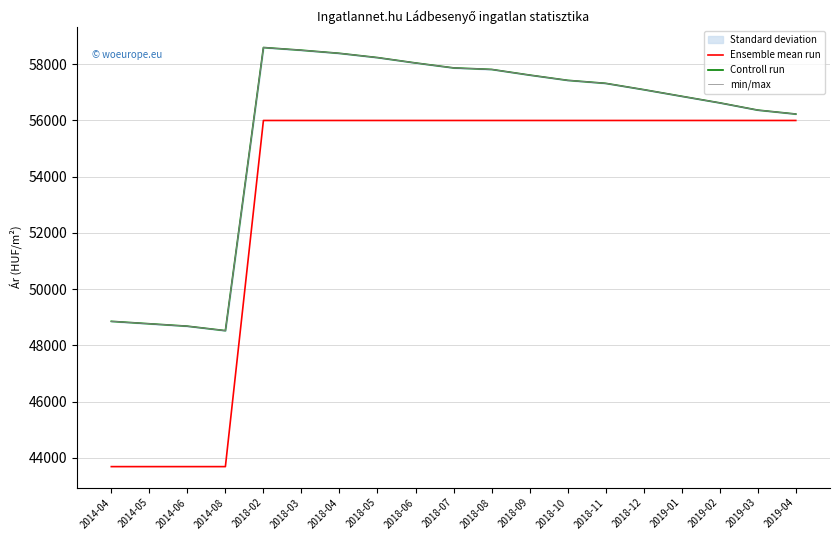

Is it true that Controll run equals 57870 at 2018-07?

True